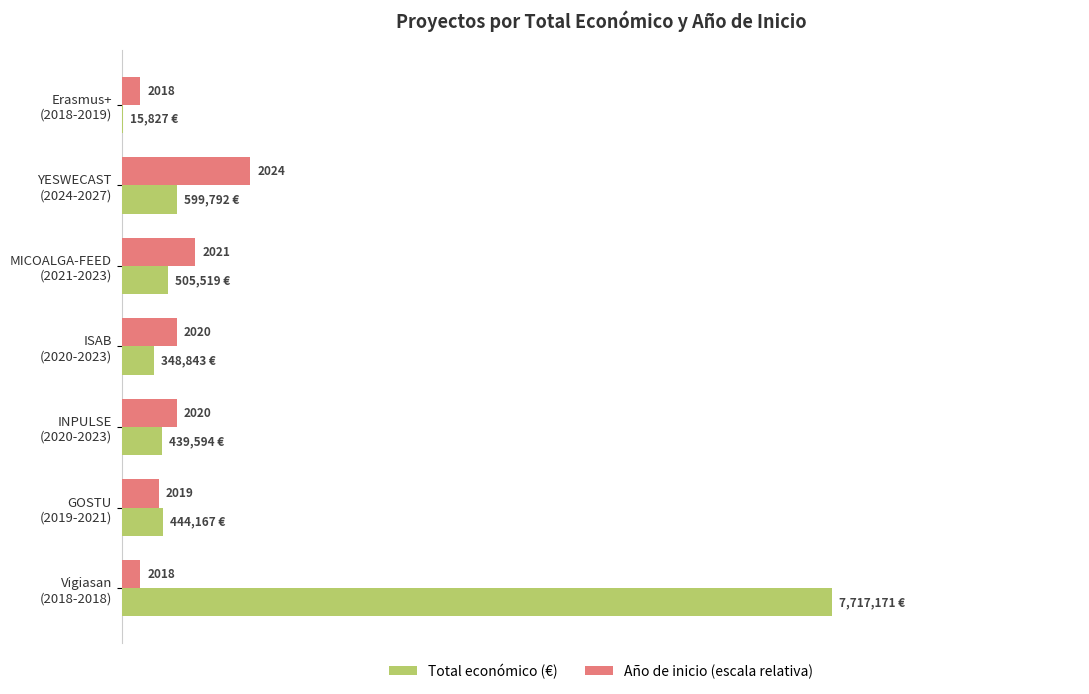

Rank the series by their average value, from highest to lowest.

Total económico (€), Año de inicio (escala relativa)